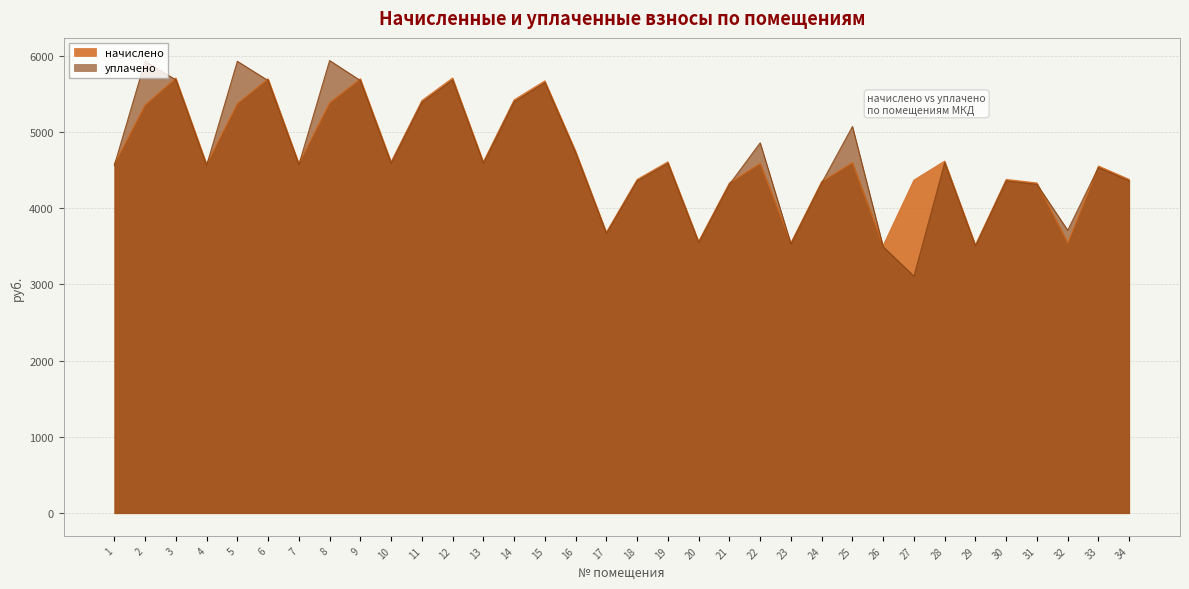

At which category does уплачено reach its first local peak?

2